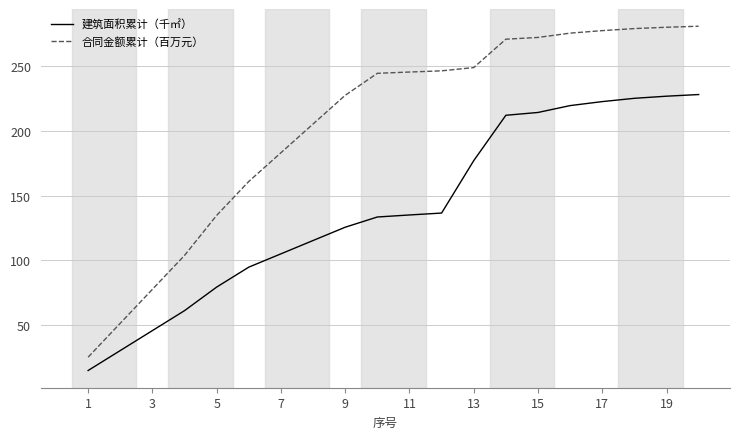

Which series has the largest total across all categories?

合同金额累计（百万元）